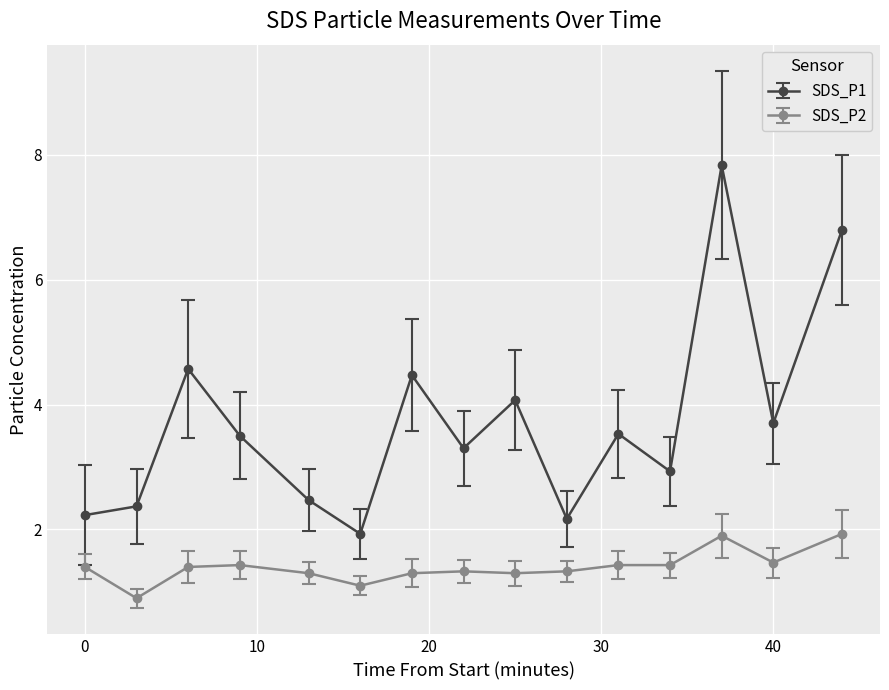

True or false: SDS_P1 and SDS_P2 intersect in this chart.

False